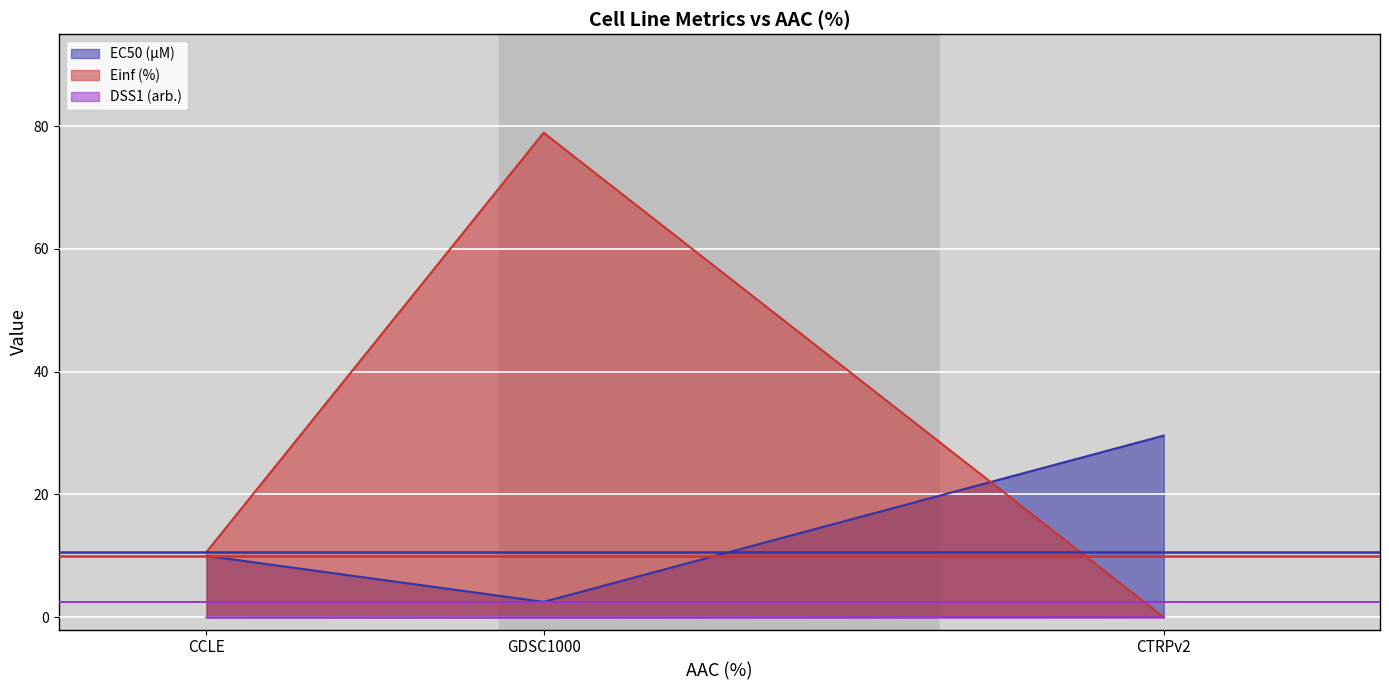

At CCLE, list the series in order from smallest to largest.

DSS1 (arb.), EC50 (µM), Einf (%)